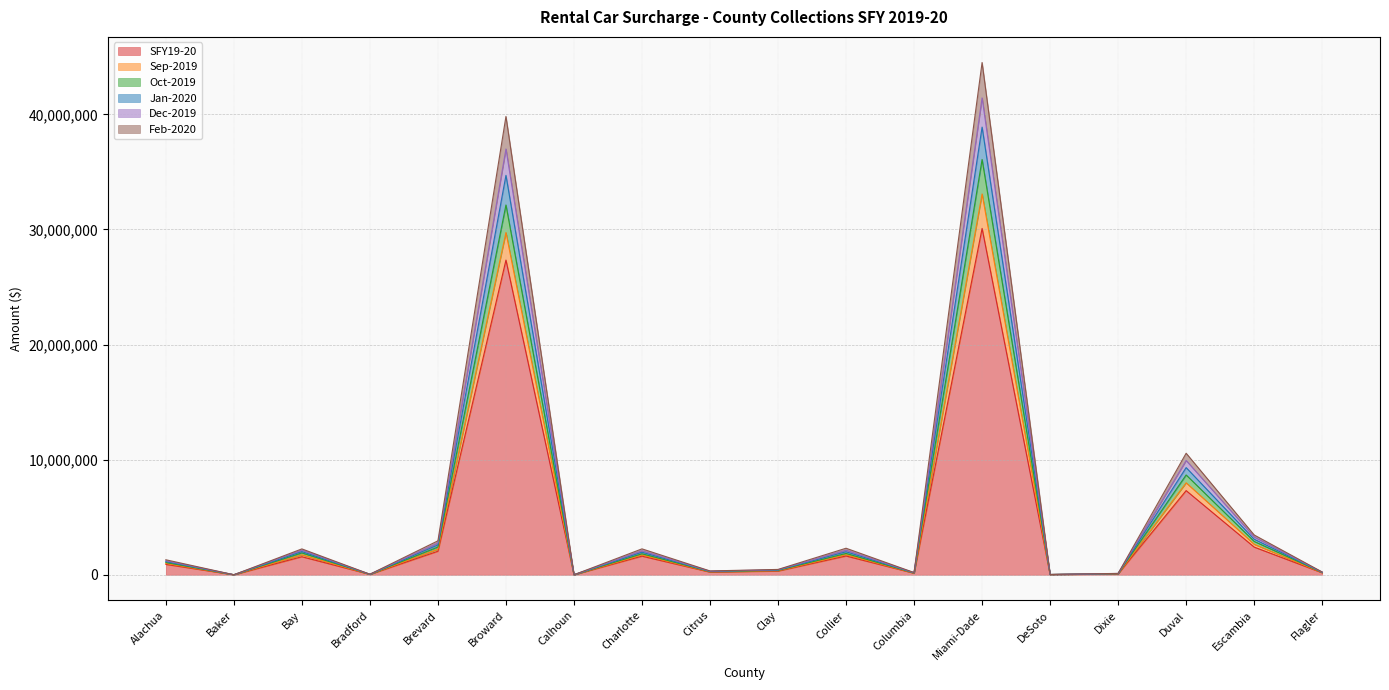

In Sep-2019, how many points are lower than both neighbors (excluding endpoints)?

6